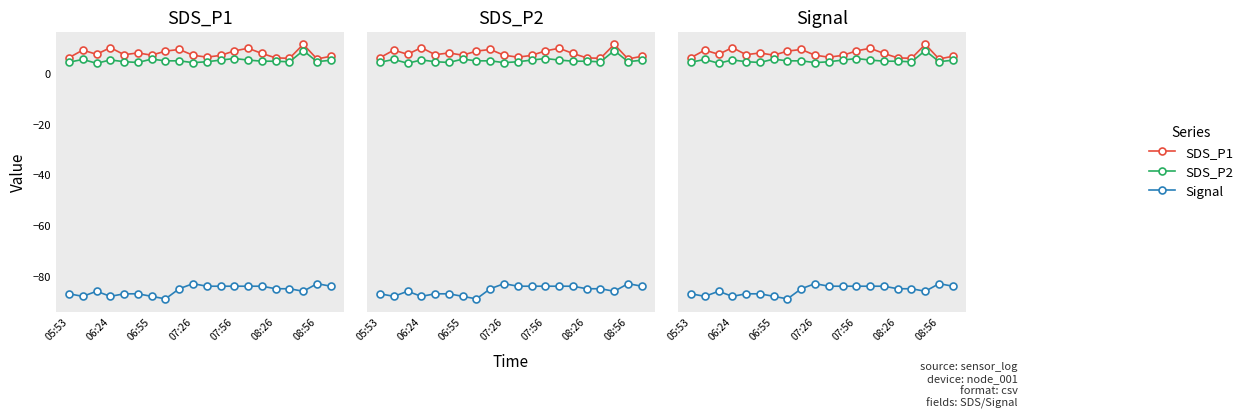

Reading left to right, extract all data points from this chart.

SDS_P1: 6.2	9.1	7.5	10.1	7.3	8.0	7.1	8.7	9.4	7.1	6.3	7.0	8.8	9.8	7.8	6.1	5.9	11.4	5.6	6.7
SDS_P2: 4.3	5.5	3.9	5.2	4.5	4.2	5.6	4.9	4.9	4.2	4.5	5.2	5.8	5.2	4.8	4.8	4.5	8.9	4.6	5.1
Signal: -87.0	-88.0	-86.0	-88.0	-87.0	-87.0	-88.0	-89.0	-85.0	-83.0	-84.0	-84.0	-84.0	-84.0	-84.0	-85.0	-85.0	-86.0	-83.0	-84.0